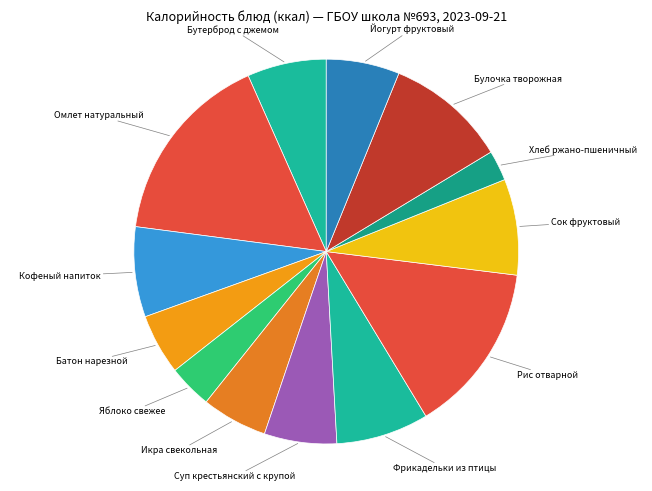

Do Икра свекольная and Фрикадельки из птицы together represent more than half of the pie?

No